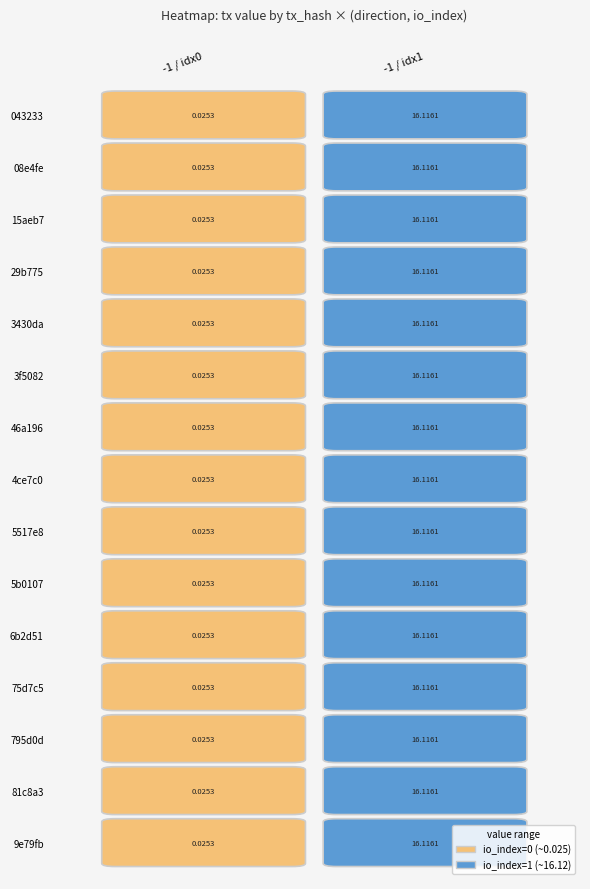

Is the value of -1_io0 at 9 greater than the value of -1_io1 at 6?

No